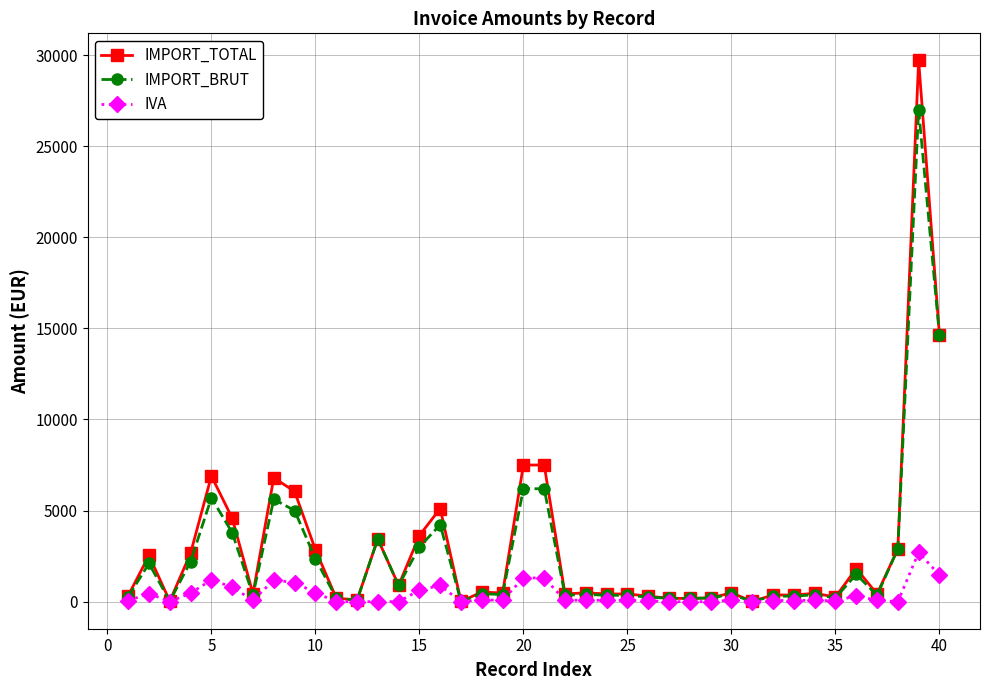

Which series has the largest range (max minus min)?

IMPORT_TOTAL